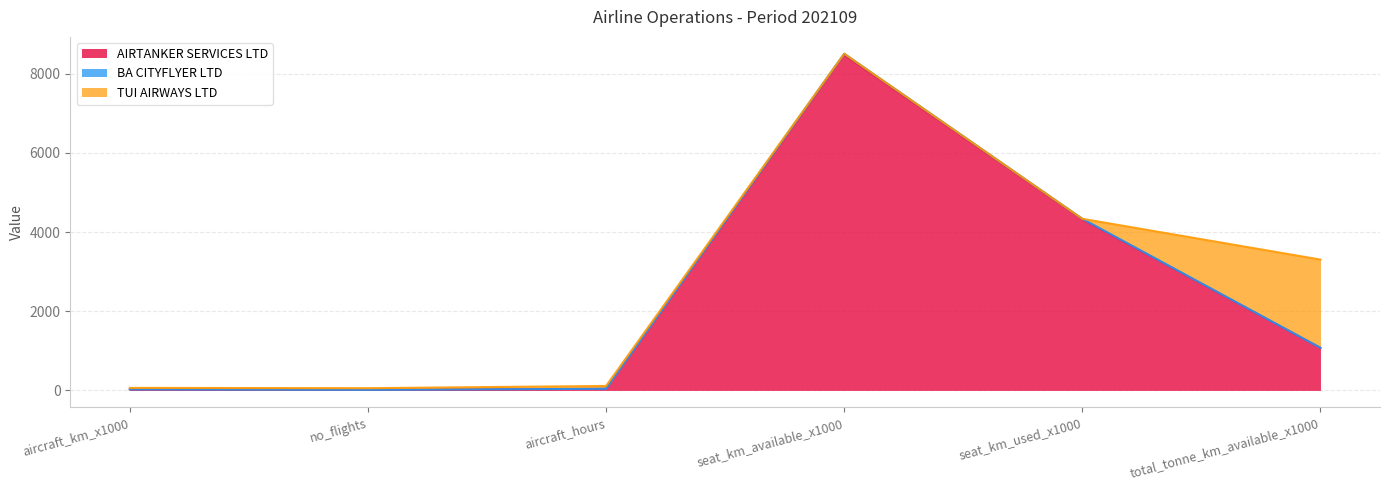

The BA CITYFLYER LTD series shows 26.0 at aircraft_km_x1000. True or false?

True